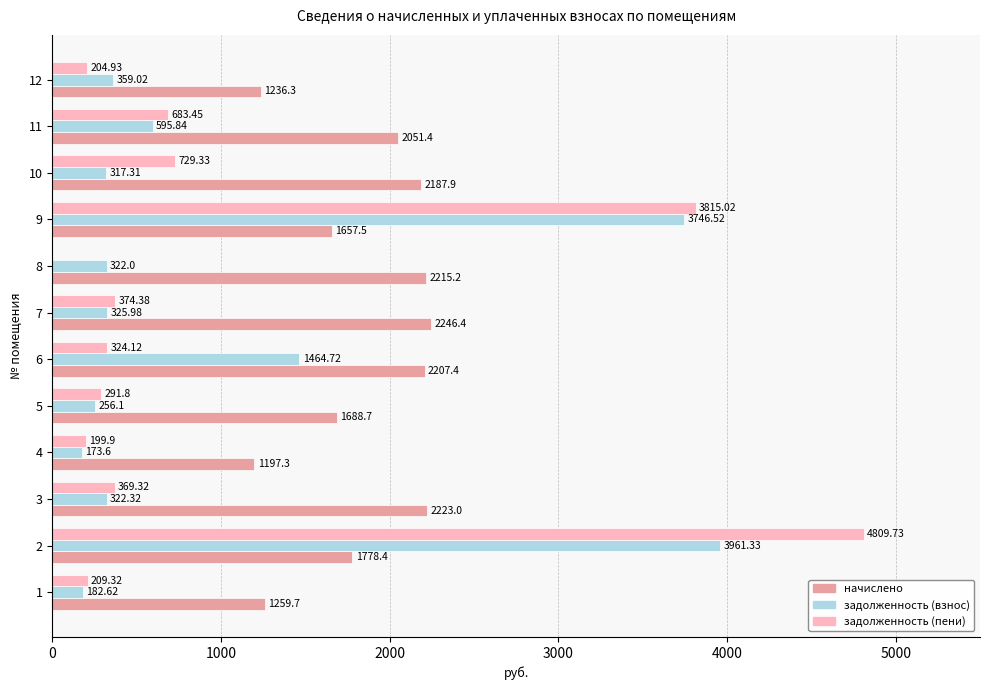

What is the total value across all series at 7?

2946.8